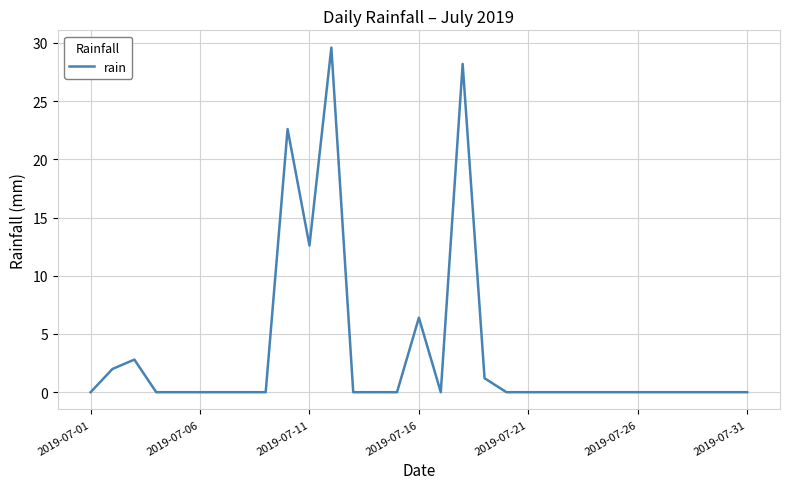

What is the greatest value displayed?

29.6